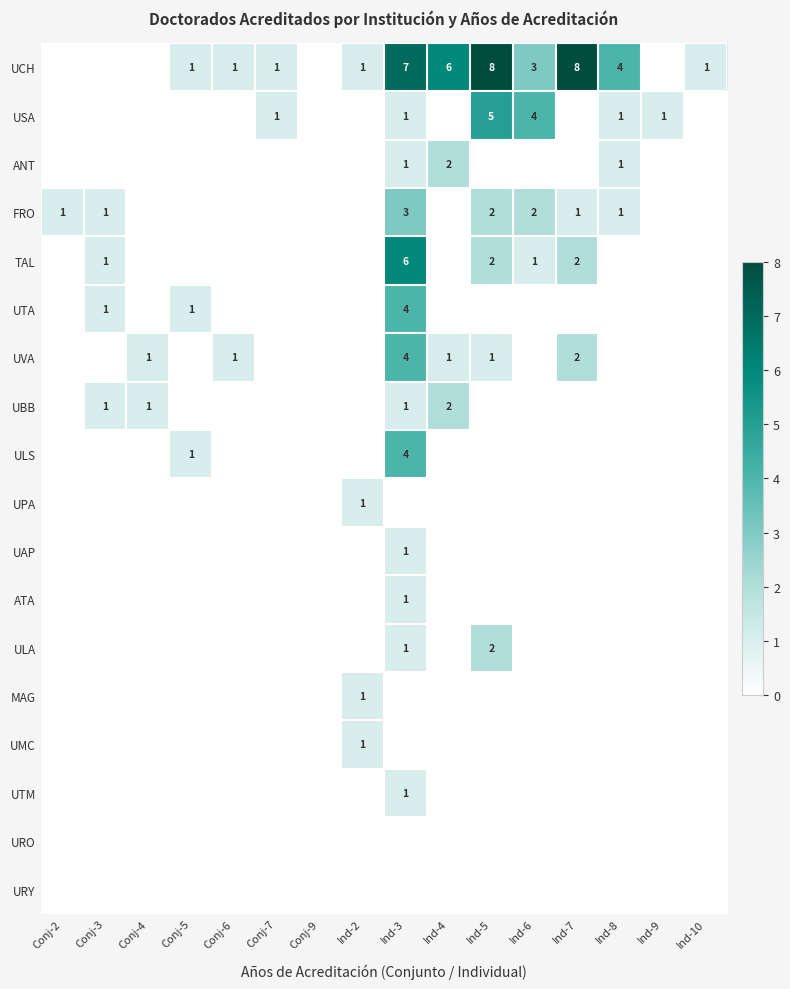

The TAL series shows 0 at Ind-6. True or false?

False